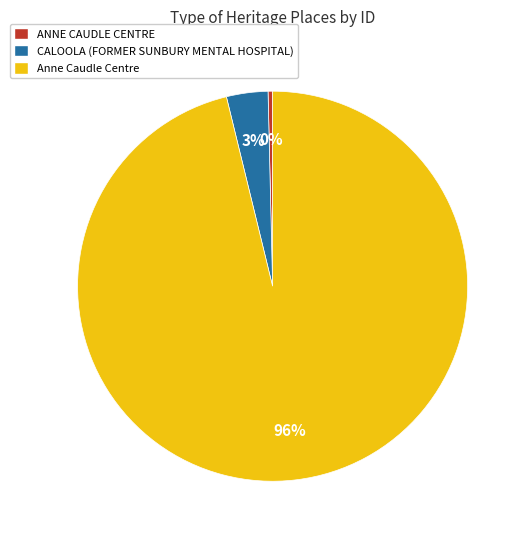

What is the ratio of the value at CALOOLA (FORMER SUNBURY MENTAL HOSPITAL) to the value at ANNE CAUDLE CENTRE?

9.2